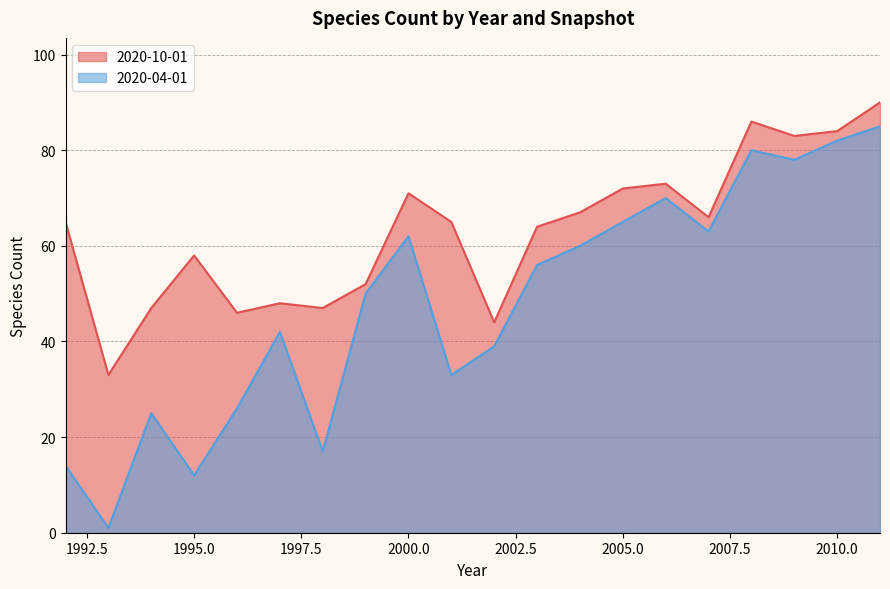

The value of 2020-04-01 at 2008 is 126. True or false?

False